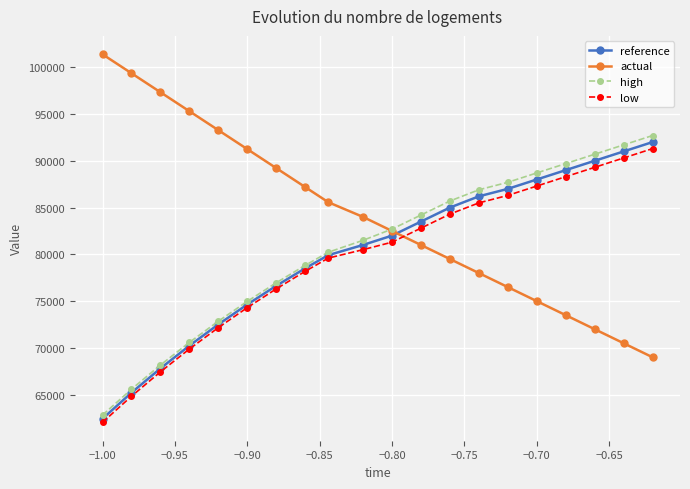

True or false: high has more than 2 interior local peaks.

False